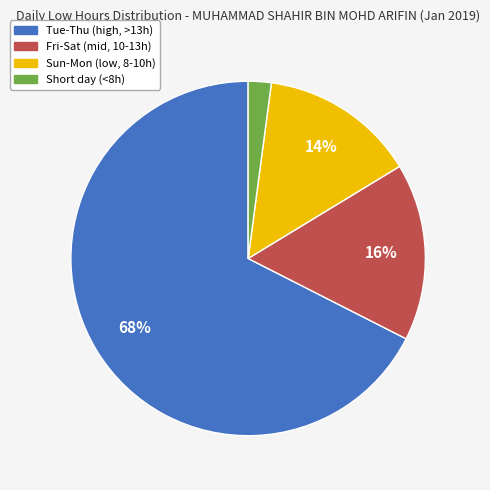

To the nearest percent, what is the average slice percentage?

25%